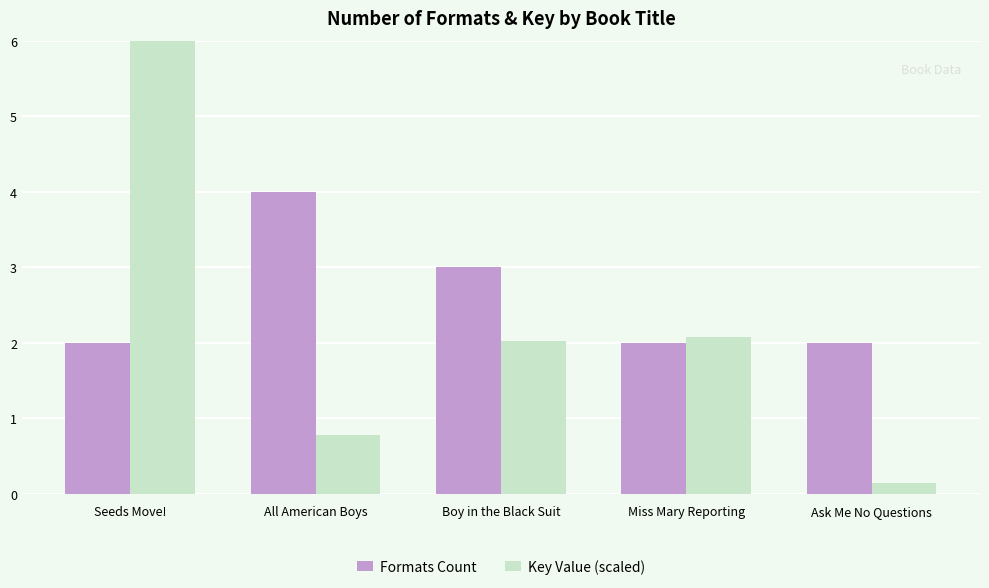

At which label does Key Value (scaled) reach its minimum?

Ask Me No Questions